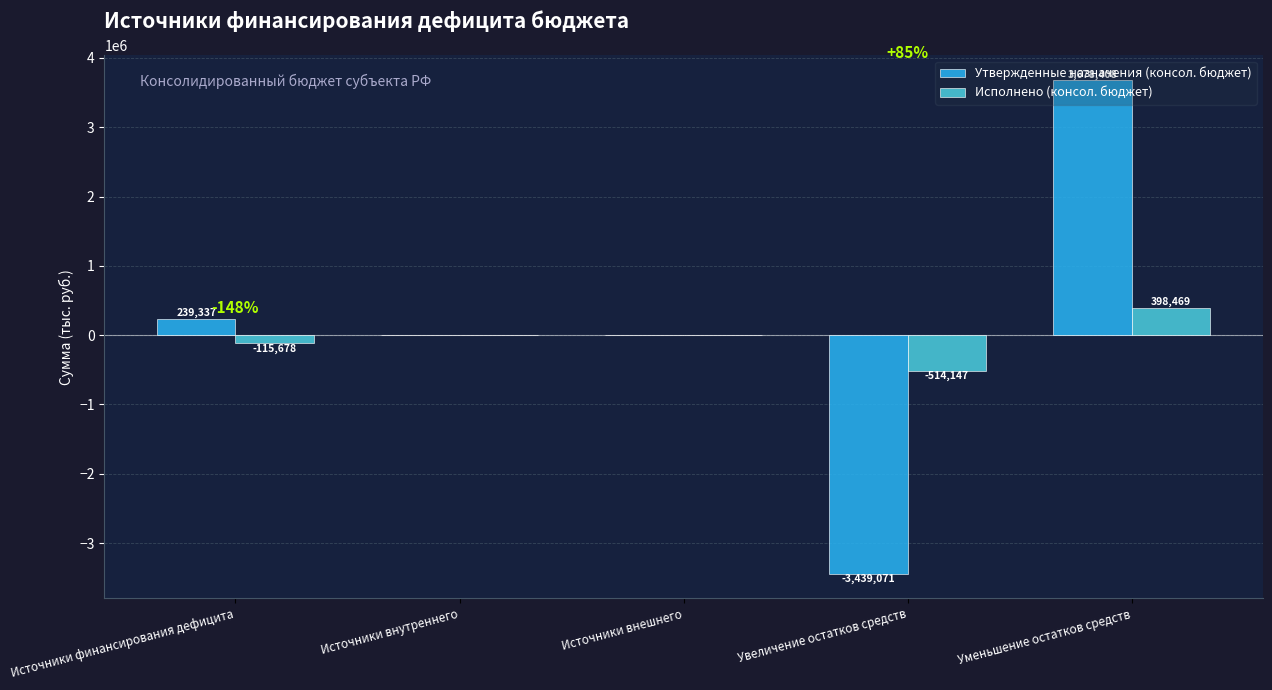

The Исполнено (консол. бюджет) series shows -514147.1 at Увеличение остатков средств. True or false?

True